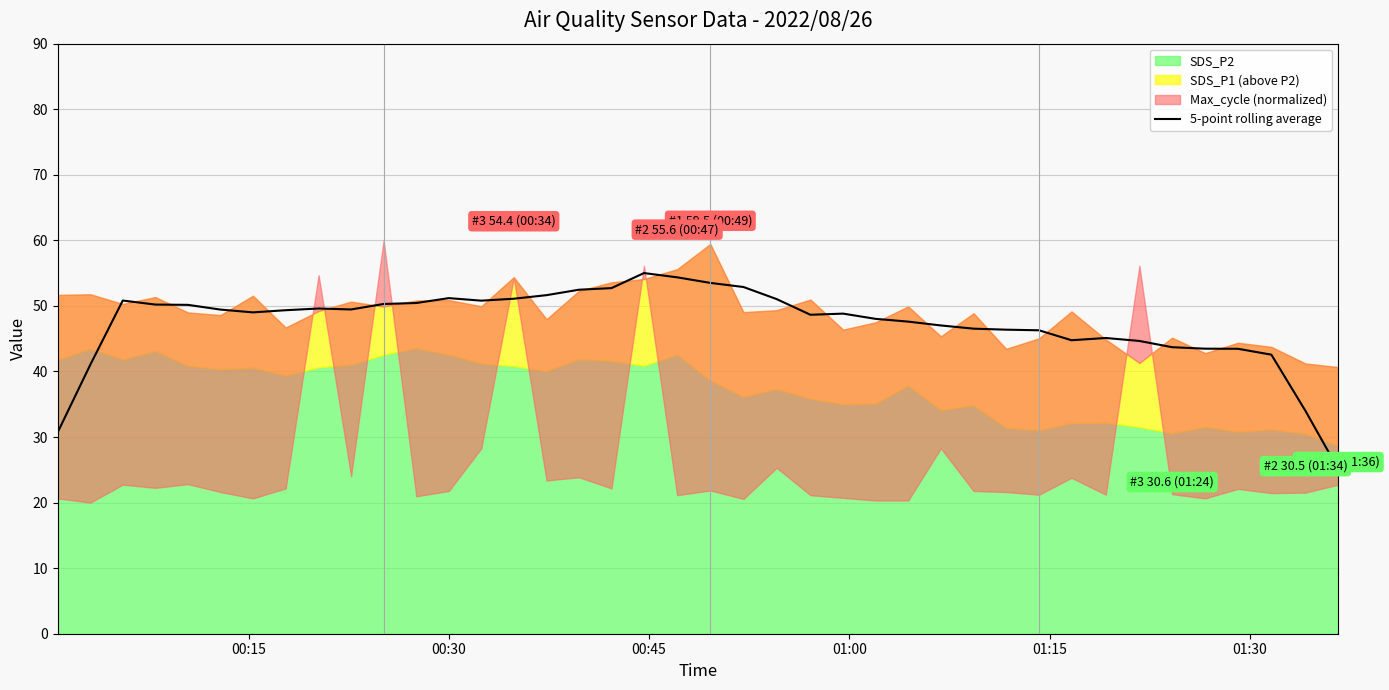

What is the lowest value of the 5-point rolling average series?

25.1